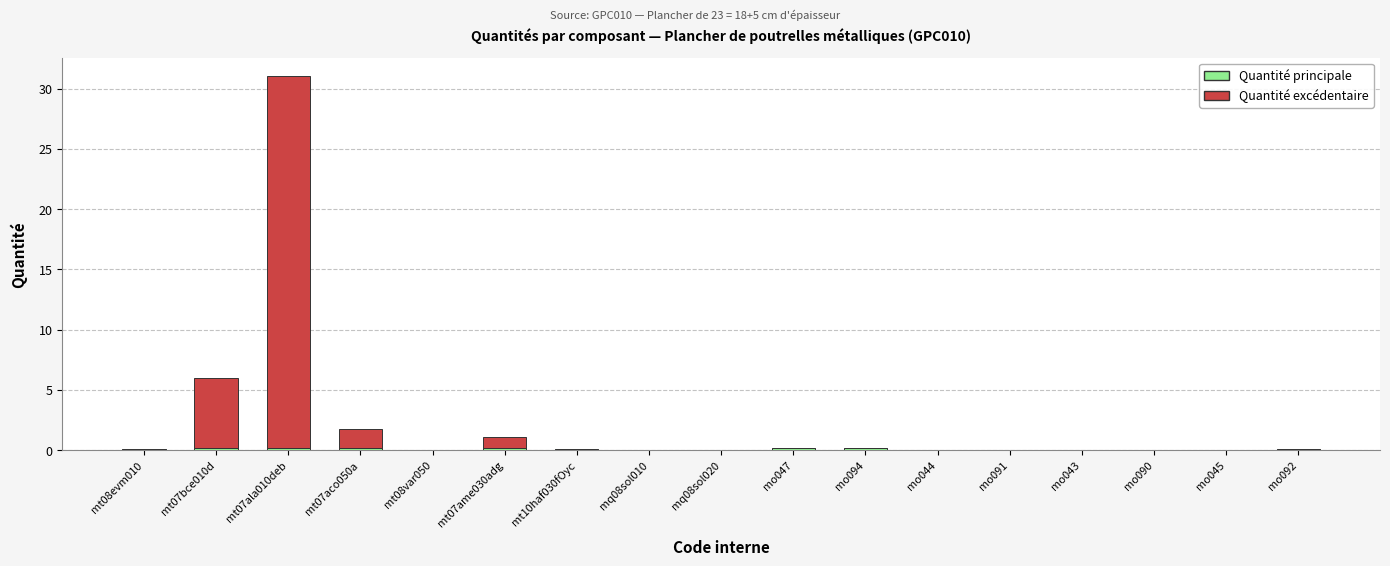

At which category is the sum across all series the highest?

mt07ala010deb